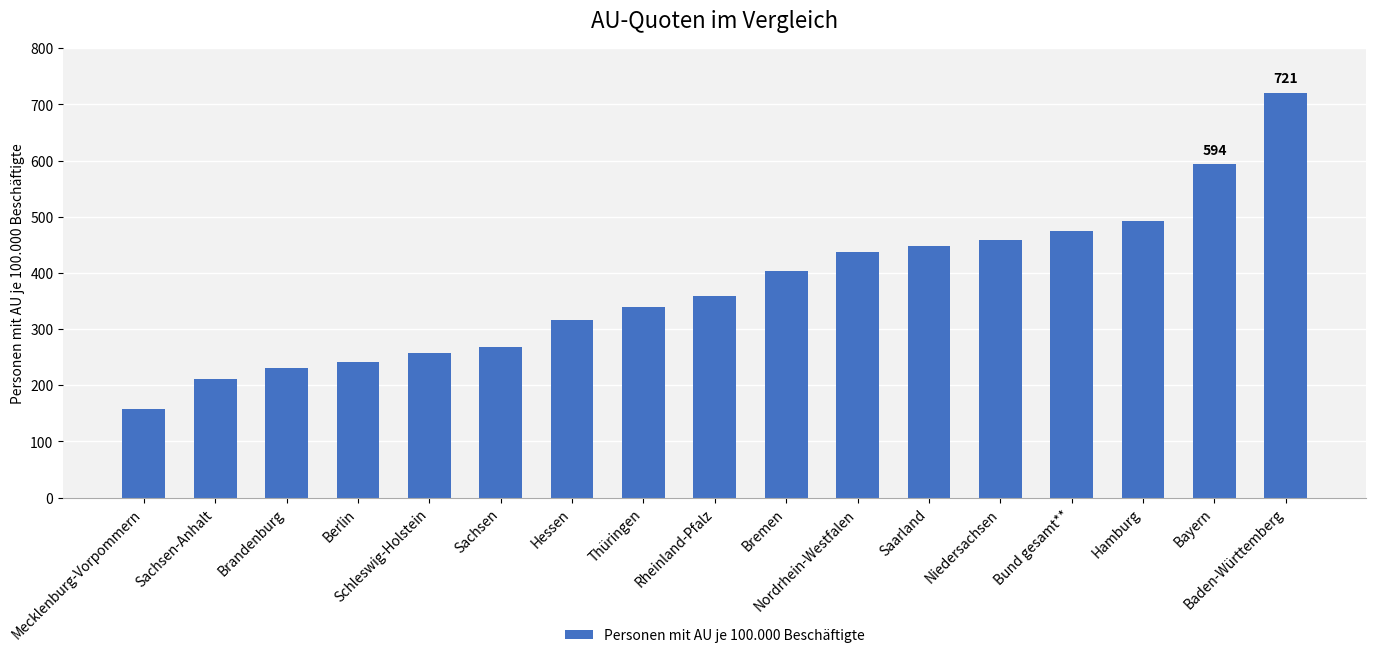

The chart shows a value of 413 at Schleswig-Holstein. True or false?

False